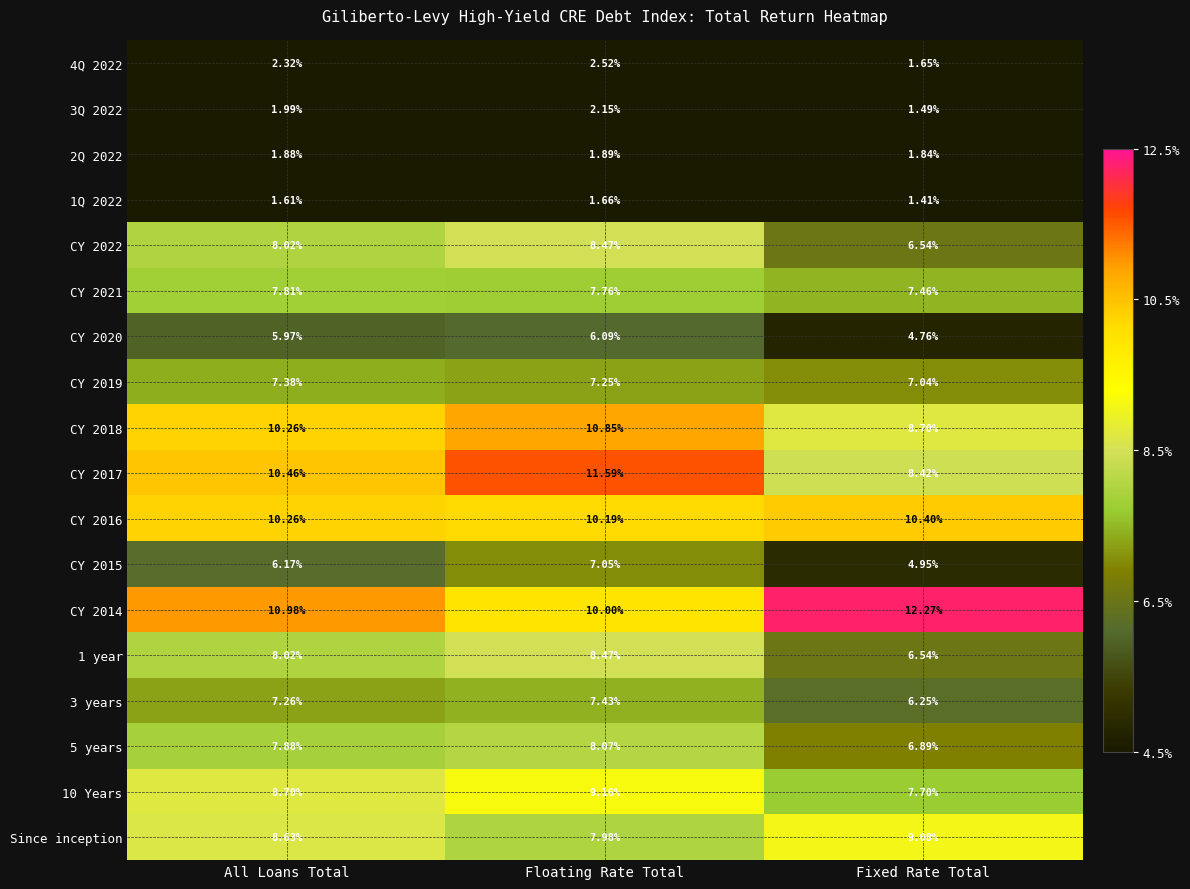

List the labels in order of 2Q 2022 value, smallest first.

Fixed Rate Total, All Loans Total, Floating Rate Total